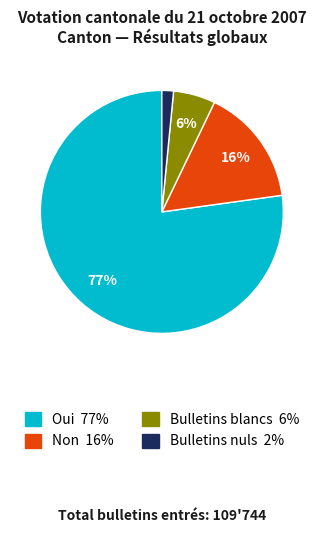

To the nearest percent, what is the difference between the Bulletins nuls 2% and Non 16% slice percentages?

14%